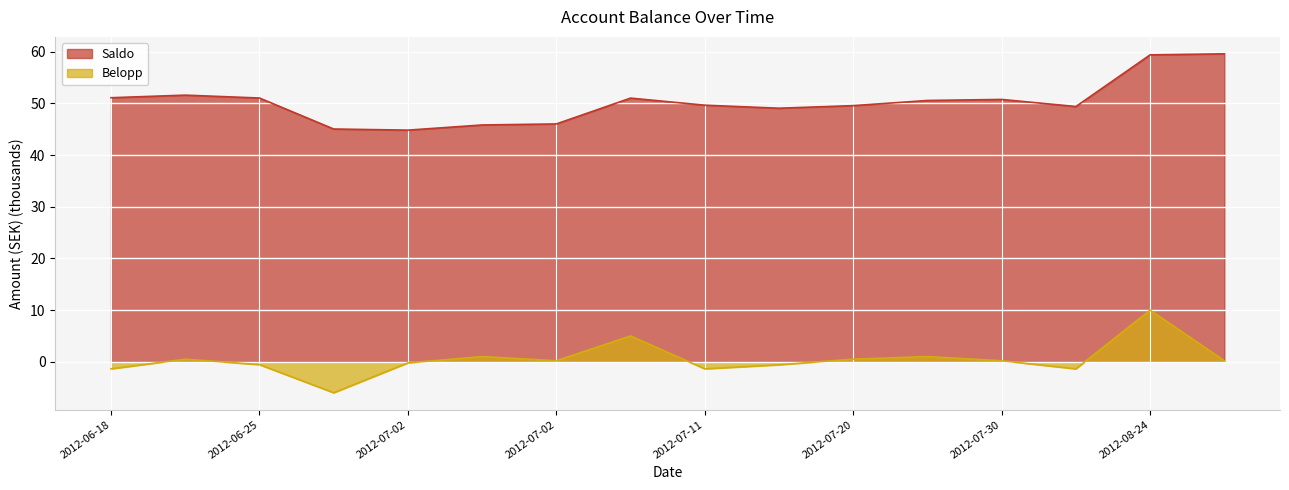

At which category does Saldo reach its first local valley?

2012-07-02